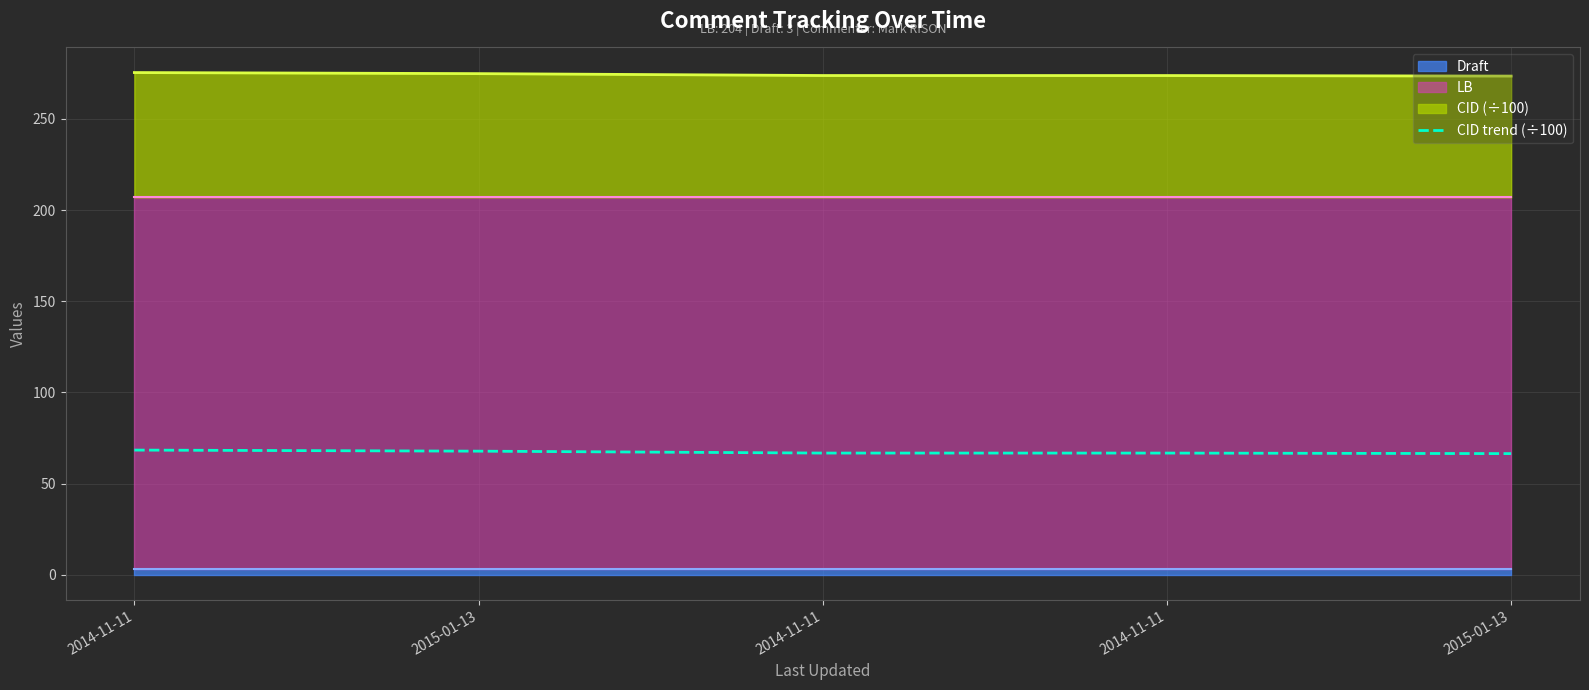

The value at 2014-11-11 is 119.7. True or false?

False